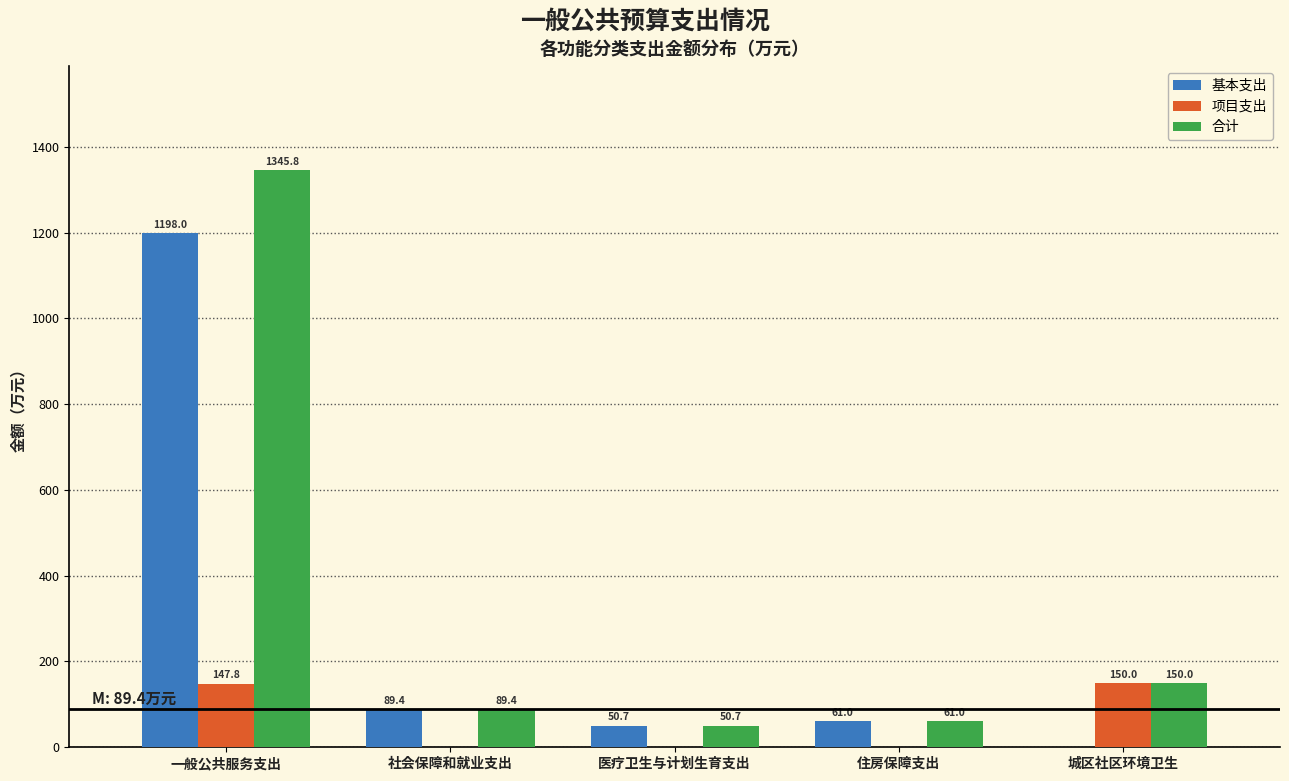

What is the approximate value of 合计 at 医疗卫生与计划生育支出?

50.7